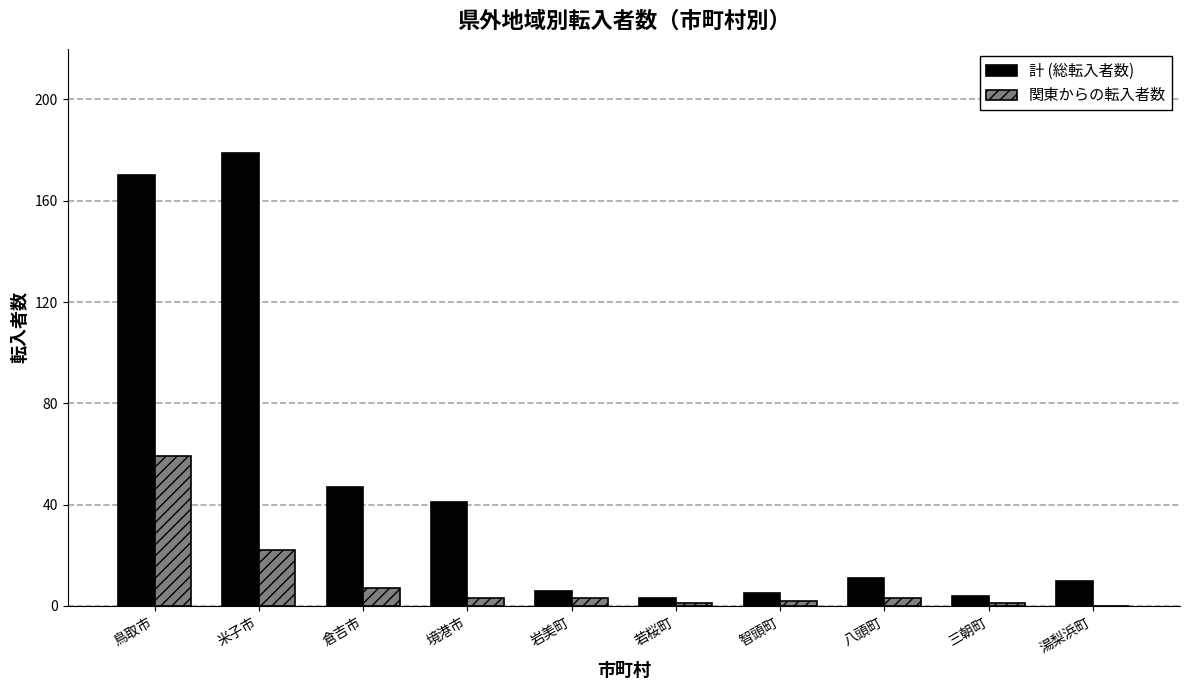

Reading left to right, list all the values displayed in this chart.

計 (総転入者数): 鳥取市=170	米子市=179	倉吉市=47	境港市=41	岩美町=6	若桜町=3	智頭町=5	八頭町=11	三朝町=4	湯梨浜町=10
関東からの転入者数: 鳥取市=59	米子市=22	倉吉市=7	境港市=3	岩美町=3	若桜町=1	智頭町=2	八頭町=3	三朝町=1	湯梨浜町=0